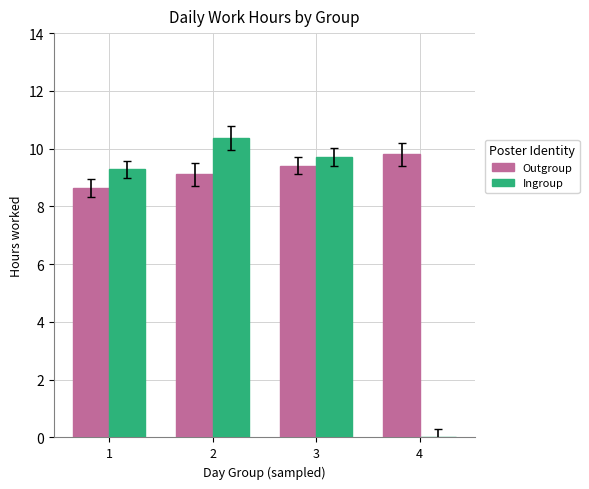

Is it true that Ingroup equals 14.1 at 2?

False